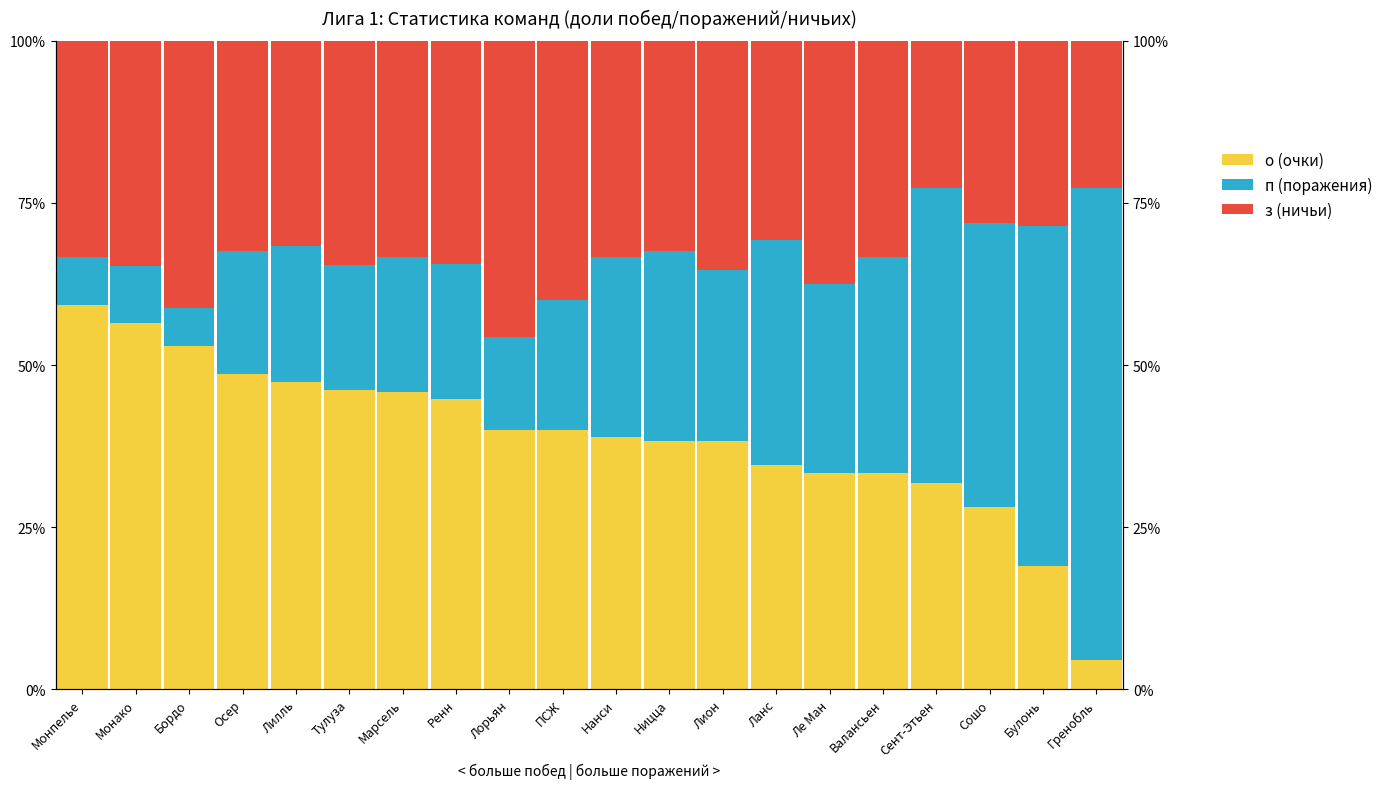

At Ланс, list the series in order from largest to smallest.

о (очки), п (поражения), з (ничьи)